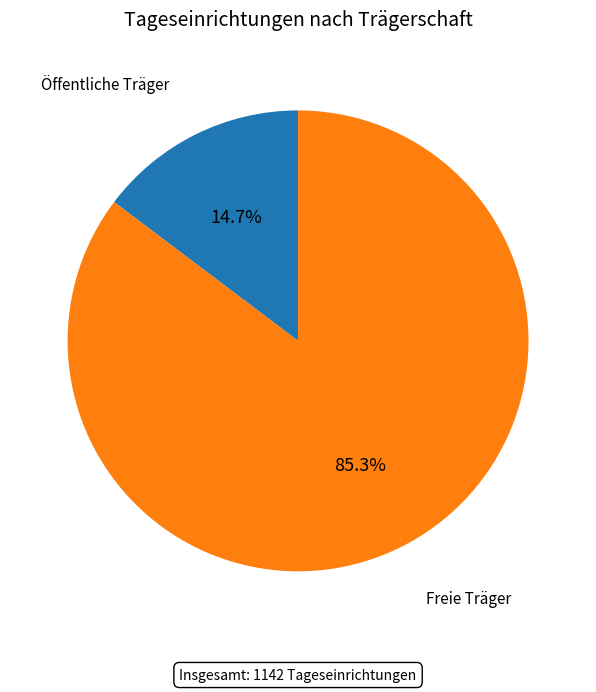

Does any single category account for the majority?

Yes